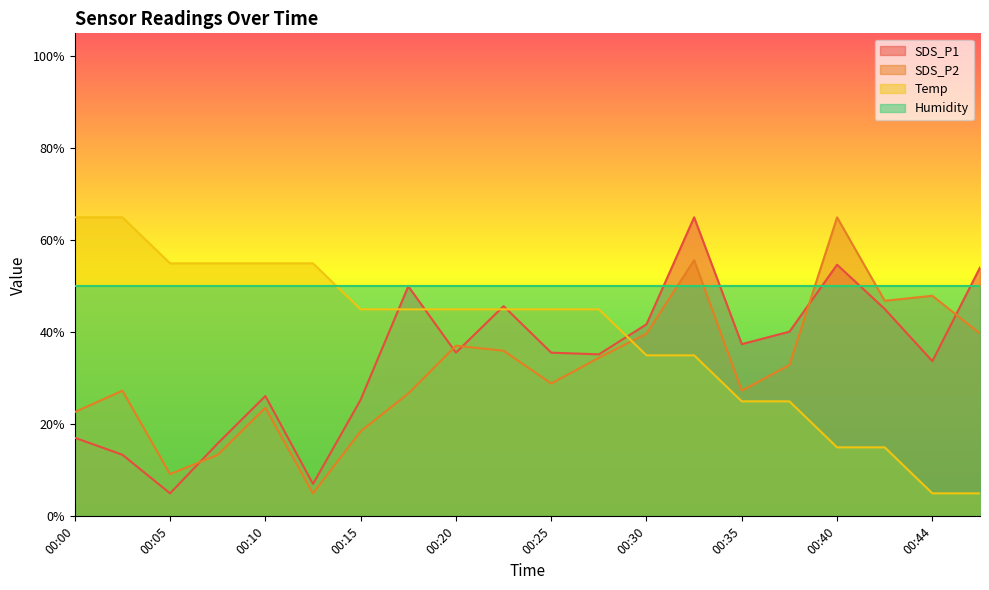

Rank the series at 00:25 from highest to lowest value.

Humidity, Temp, SDS_P1, SDS_P2